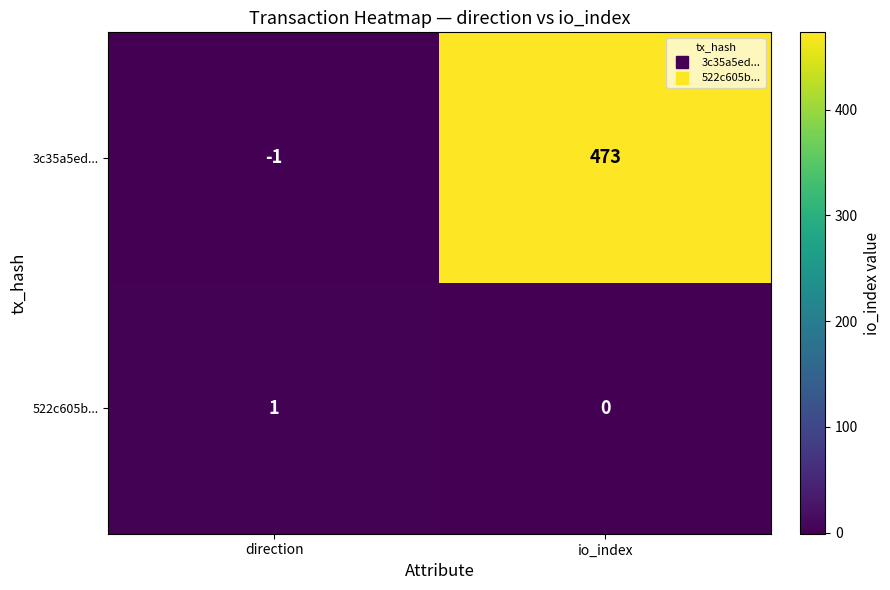

Is it true that 3c35a5ed... equals 0 at direction?

False